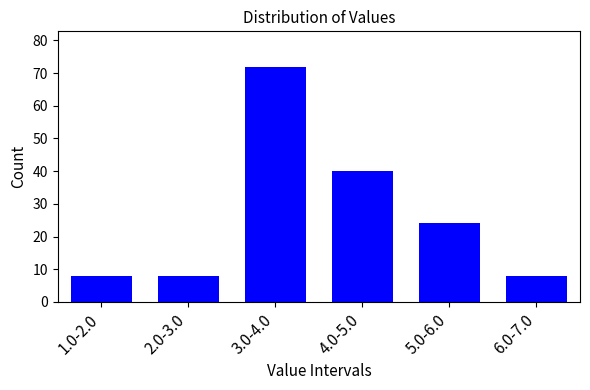

Reading left to right, what are all the values shown in this chart?

8	8	72	40	24	8